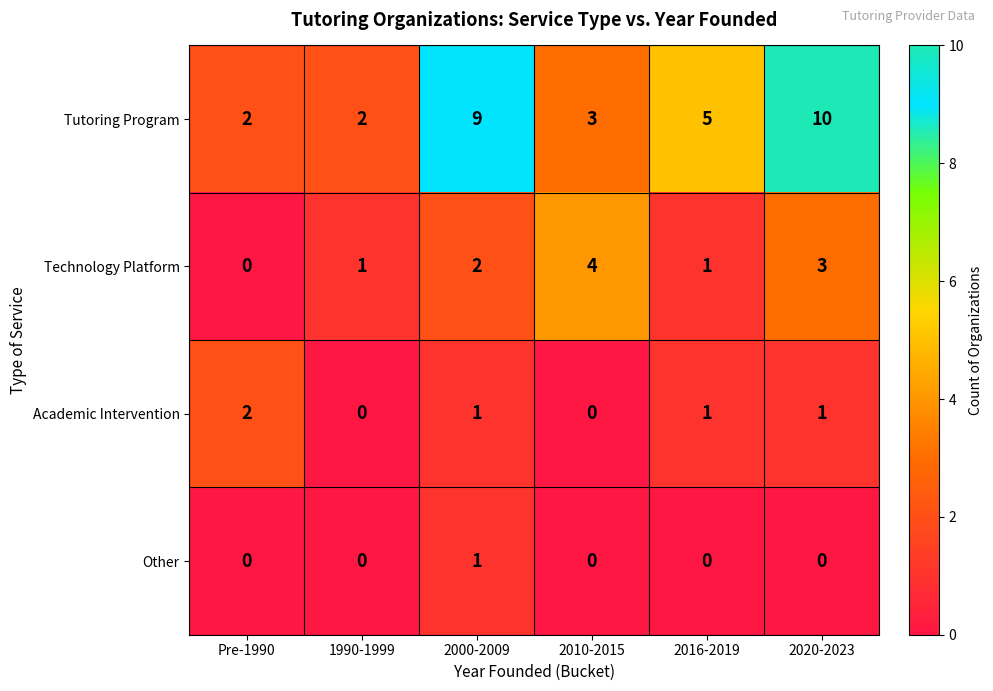

Reading left to right, what are all the values shown in this chart?

Tutoring Program: Pre-1990=2	1990-1999=2	2000-2009=9	2010-2015=3	2016-2019=5	2020-2023=10
Technology Platform: Pre-1990=0	1990-1999=1	2000-2009=2	2010-2015=4	2016-2019=1	2020-2023=3
Academic Intervention: Pre-1990=2	1990-1999=0	2000-2009=1	2010-2015=0	2016-2019=1	2020-2023=1
Other: Pre-1990=0	1990-1999=0	2000-2009=1	2010-2015=0	2016-2019=0	2020-2023=0